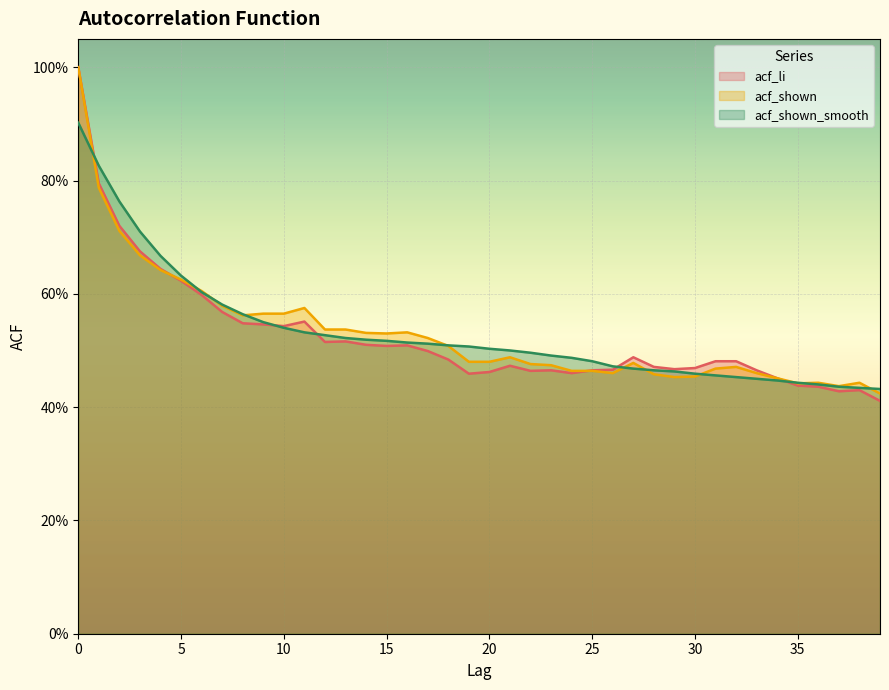

True or false: acf_li and acf_shown intersect in this chart.

True